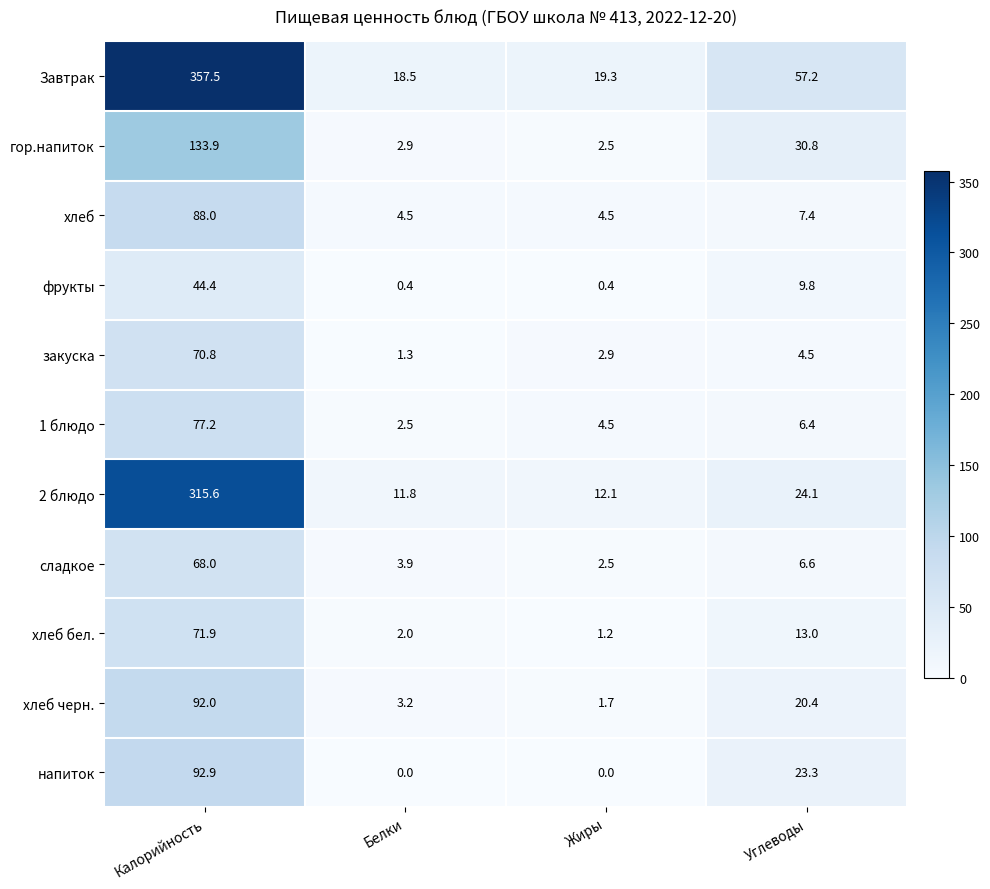

What is the difference between the highest and lowest values at Калорийность?

313.1